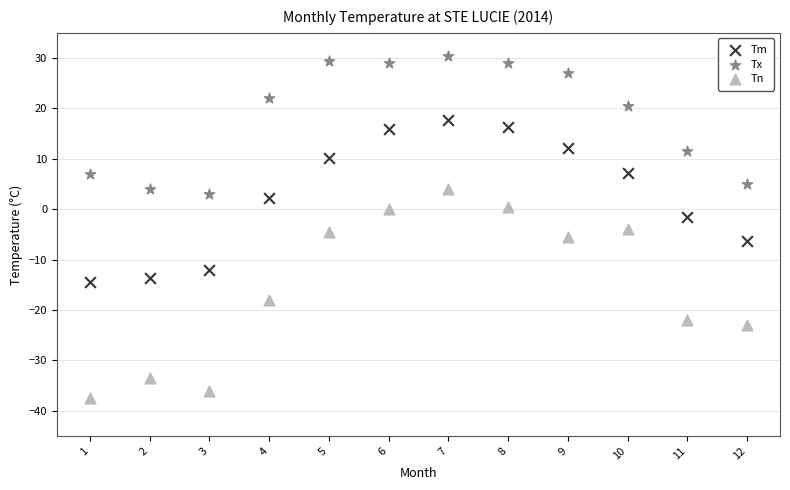

Which series has the widest spread of Y values?

Tn